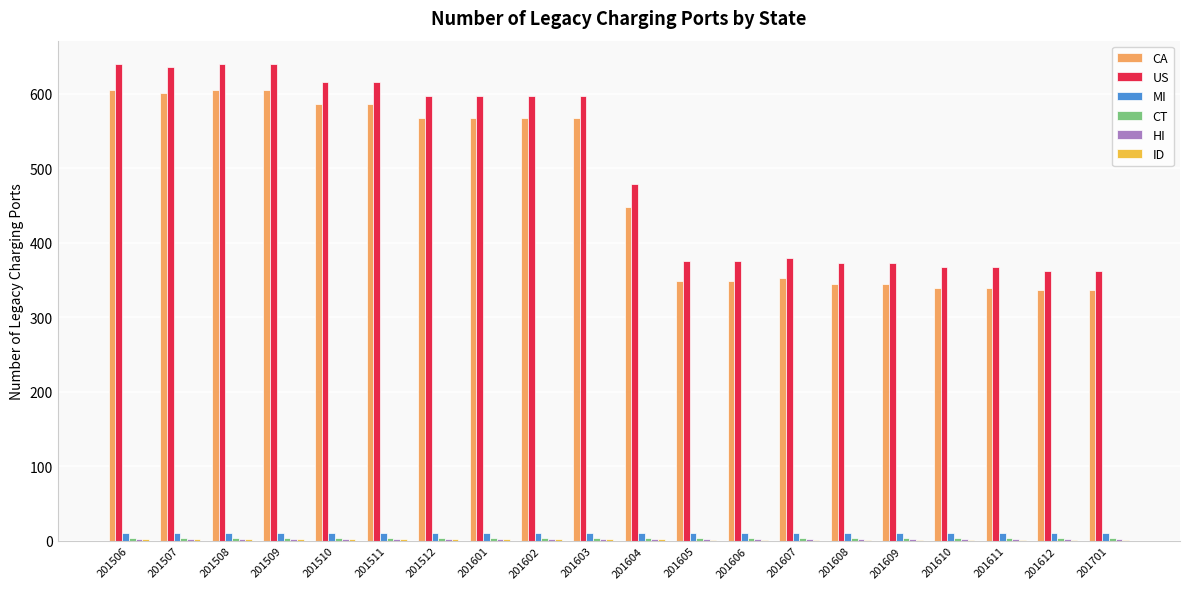

Which series has the largest total across all categories?

US